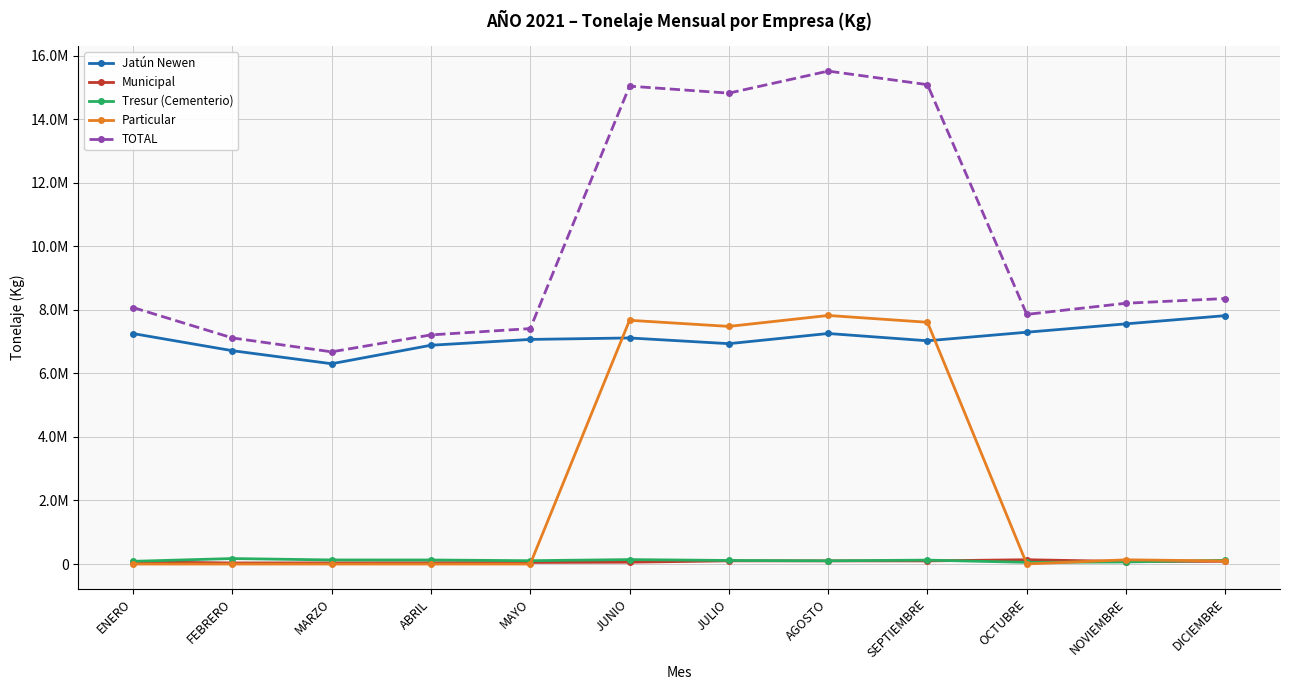

What are all the series names shown in the legend?

Jatún Newen, Municipal, Tresur (Cementerio), Particular, TOTAL